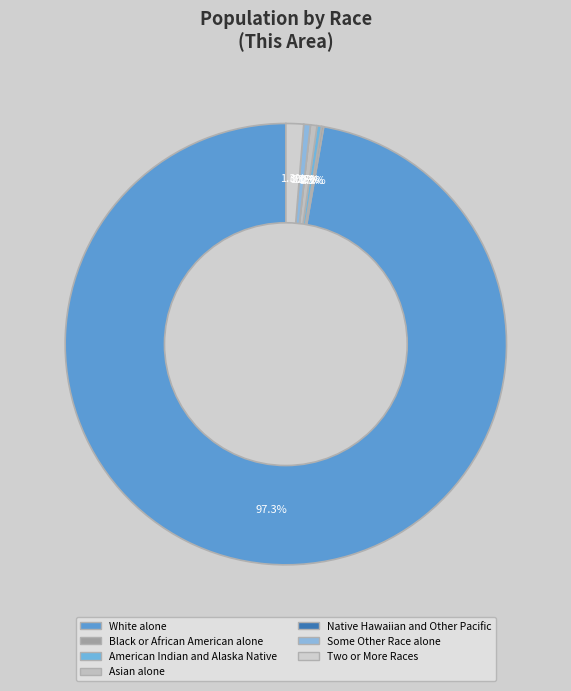

To the nearest percent, what is the difference between the Two or More Races and White alone slice percentages?

96%